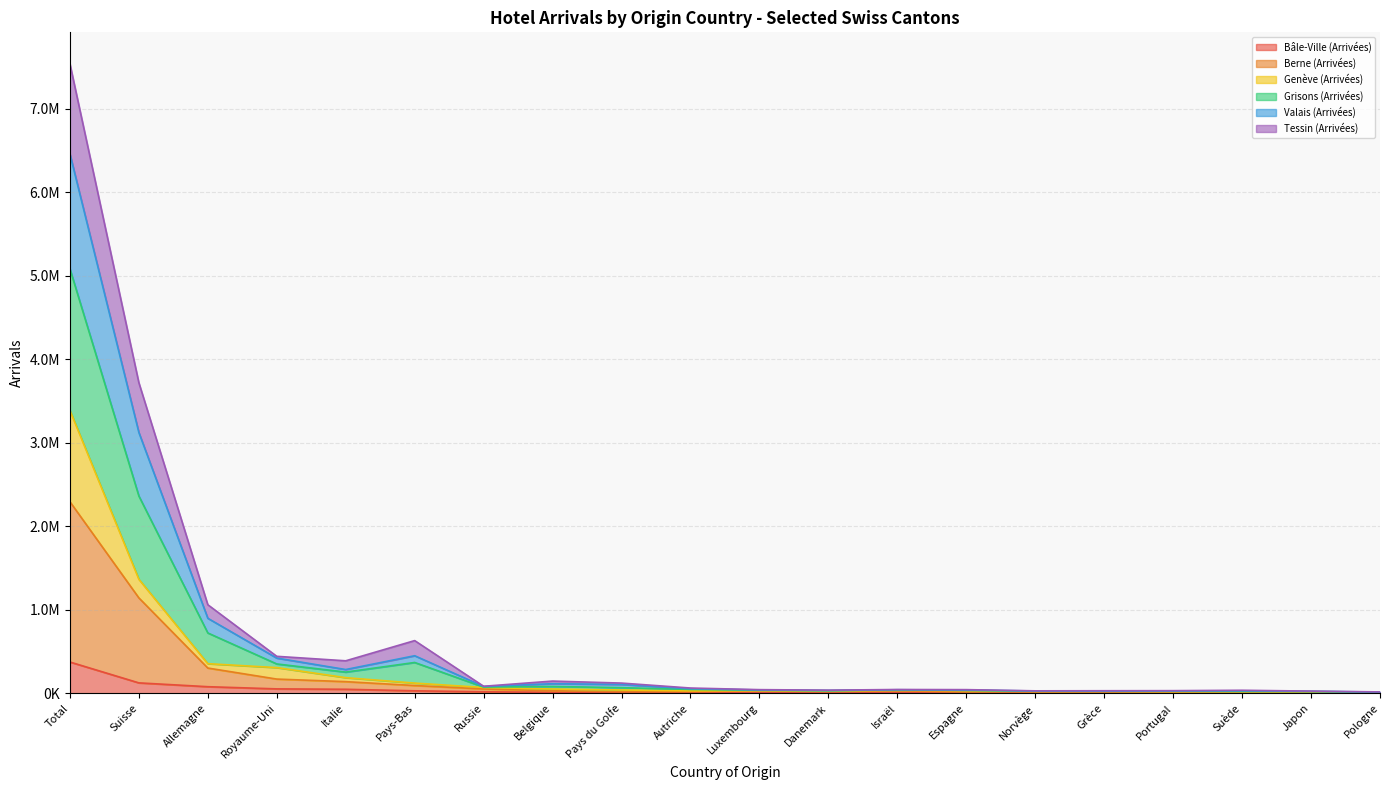

True or false: Berne (Arrivées) and Valais (Arrivées) cross at least once.

False